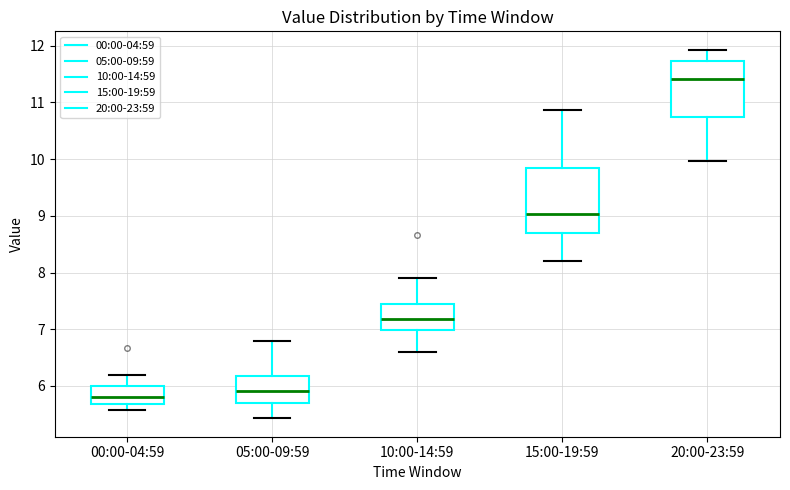

Reading left to right, read every box against the y-axis: the position of its median line, the range the box covers, and the ends of its whiskers. The values are not printed on the chart, so give them approximately, as read against the axis.

00:00-04:59: median 5.8, box 5.7 to 6.0, whiskers 5.6 to 6.2
05:00-09:59: median 5.9, box 5.7 to 6.2, whiskers 5.4 to 6.8
10:00-14:59: median 7.2, box 7.0 to 7.5, whiskers 6.6 to 7.9
15:00-19:59: median 9.0, box 8.7 to 9.8, whiskers 8.2 to 10.9
20:00-23:59: median 11.4, box 10.7 to 11.7, whiskers 10.0 to 11.9